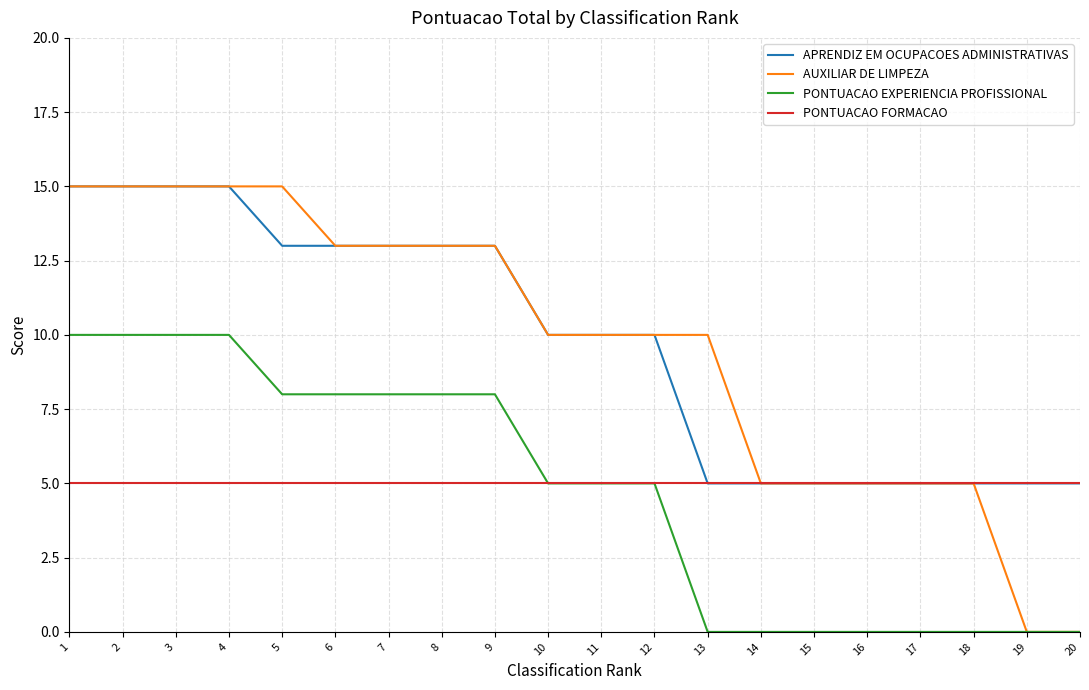

True or false: AUXILIAR DE LIMPEZA has a value of -10 at 20.

False